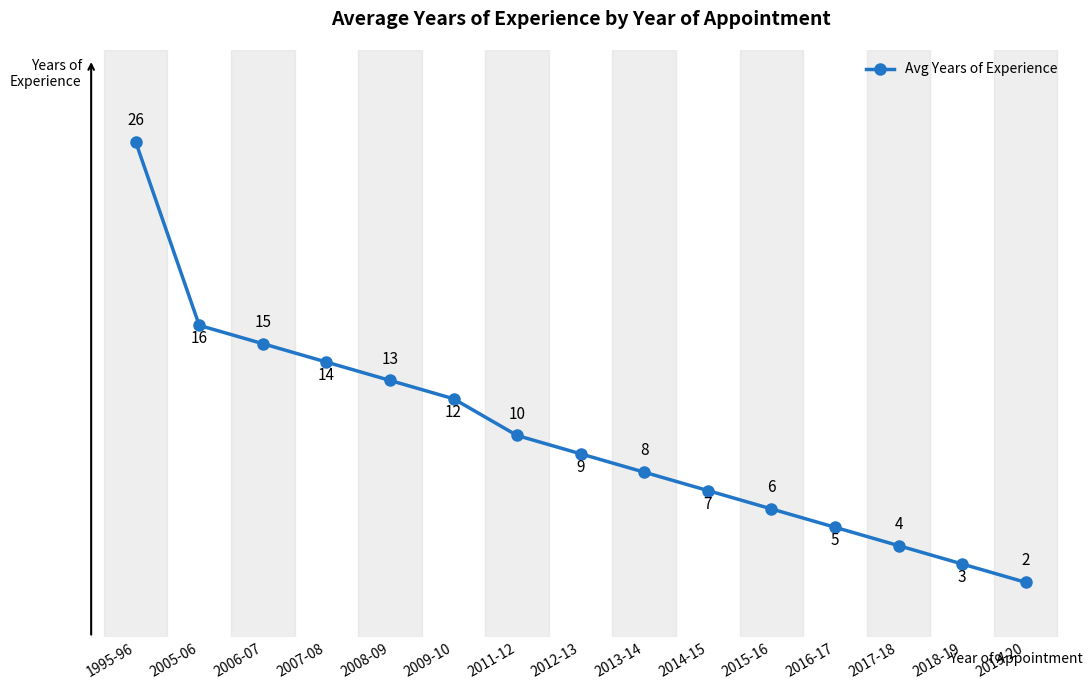

At which label is the value closest to 14?

2007-08